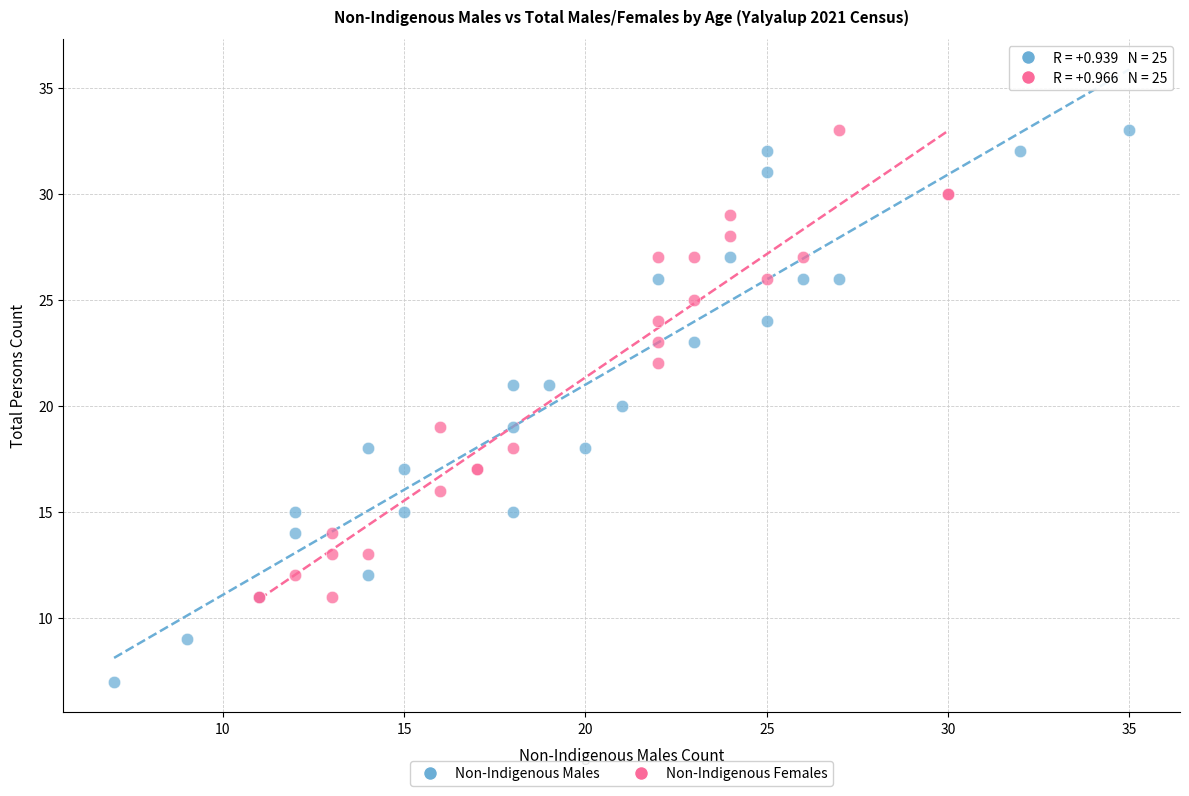

Which series reaches the minimum Y coordinate?

Non-Indigenous Males